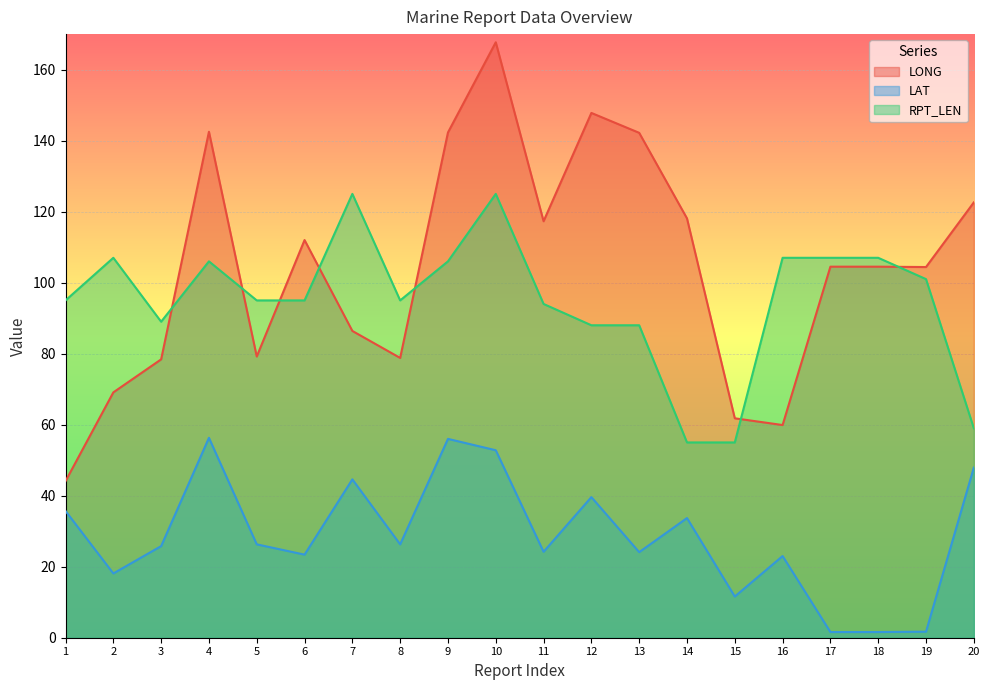

Reading left to right, what are all the values shown in this chart?

LONG: 1=44.1	2=69.1	3=78.4	4=142.5	5=79.2	6=112.0	7=86.4	8=78.8	9=142.3	10=167.7	11=117.3	12=147.8	13=142.2	14=118.1	15=61.8	16=59.9	17=104.5	18=104.5	19=104.4	20=122.6
LAT: 1=35.7	2=18.1	3=25.8	4=56.3	5=26.3	6=23.4	7=44.6	8=26.3	9=56.0	10=52.8	11=24.2	12=39.6	13=24.1	14=33.7	15=11.6	16=23.0	17=1.6	18=1.6	19=1.7	20=47.9
RPT_LEN: 1=95.0	2=107.0	3=89.0	4=106.0	5=95.0	6=95.0	7=125.0	8=95.0	9=106.0	10=125.0	11=94.0	12=88.0	13=88.0	14=55.0	15=55.0	16=107.0	17=107.0	18=107.0	19=101.0	20=59.0